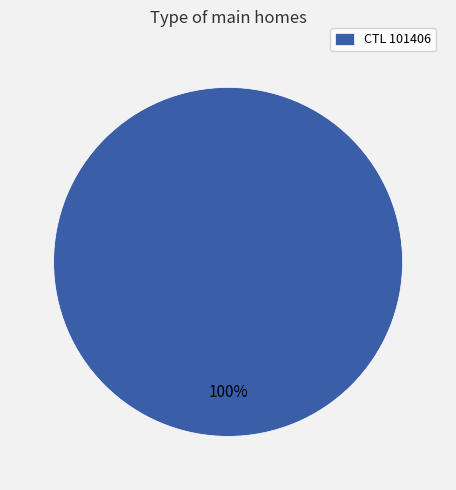

Is there a majority slice in this chart?

Yes